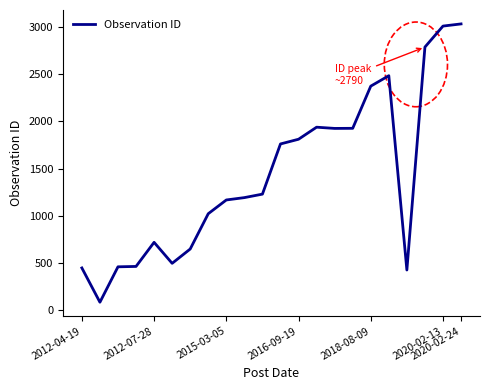

What is the maximum value shown in the chart?

3036